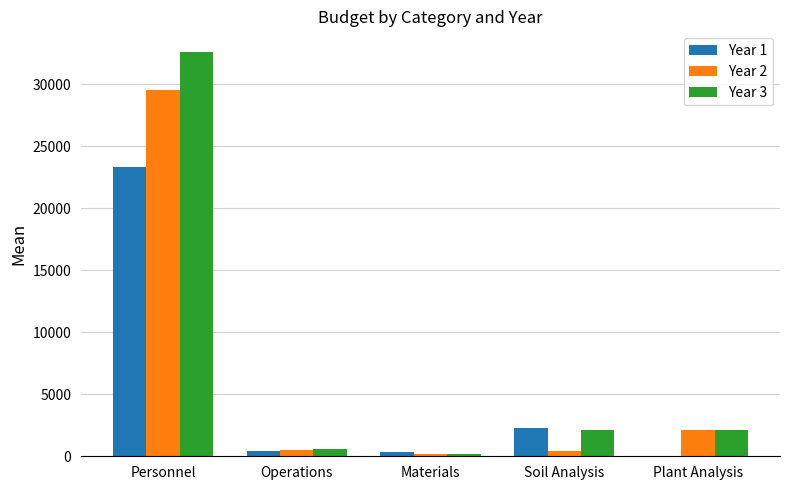

What is the maximum value shown in the chart?

32645.9